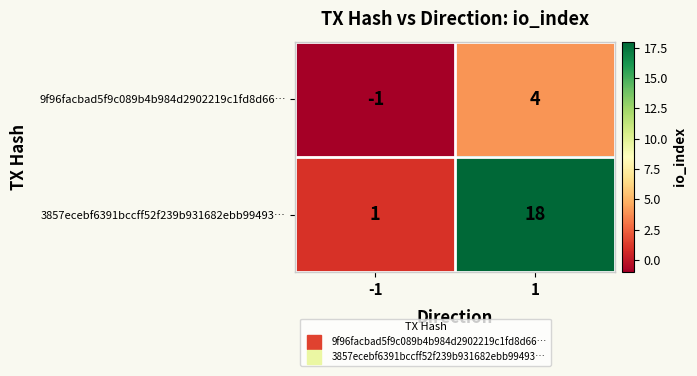

At how many categories does at least one series exceed 0?

2